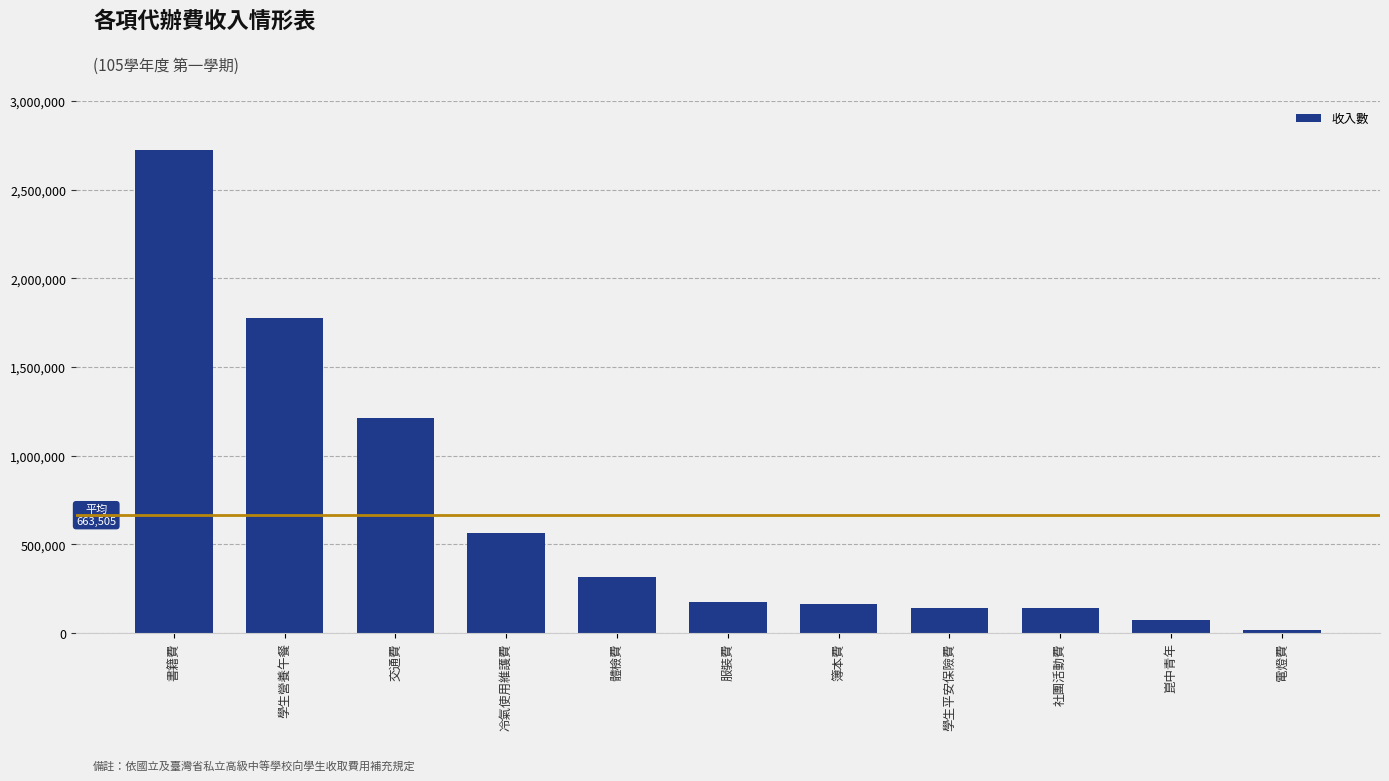

How many distinct data groups are displayed?

1